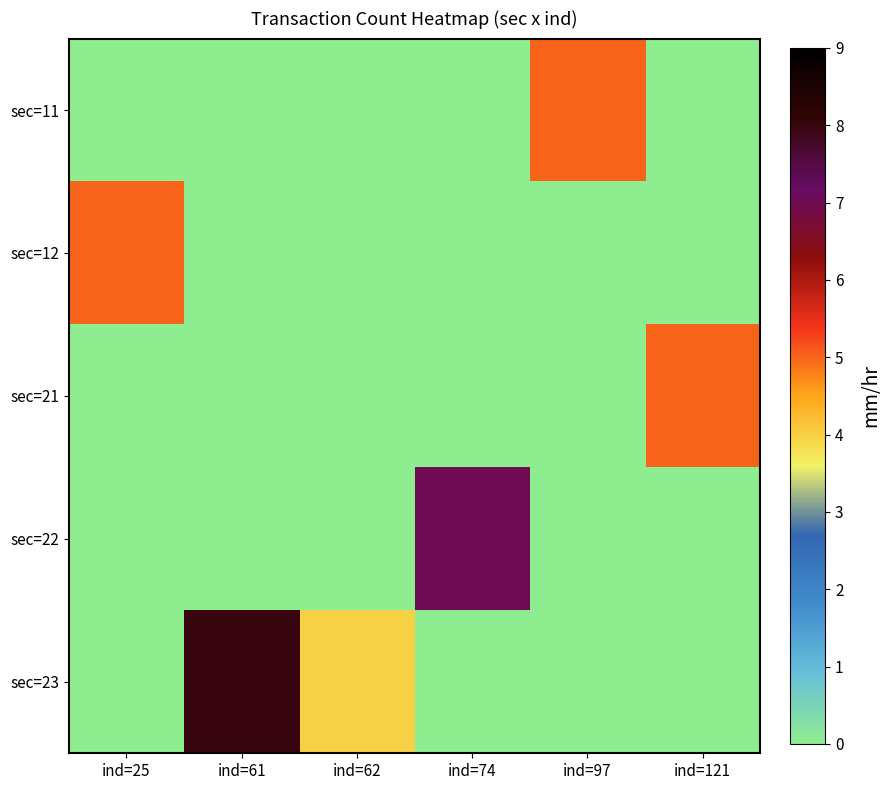

True or false: sec=23 has a value of 3 at ind=61.

False